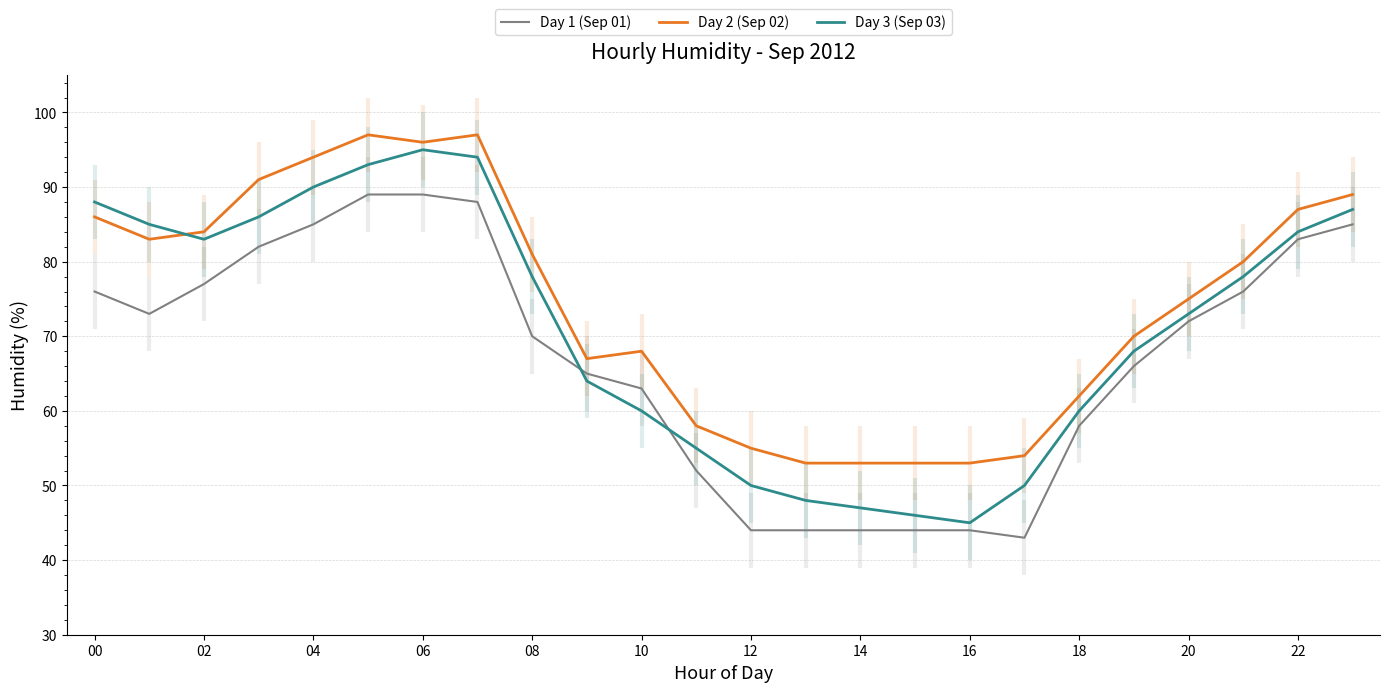

True or false: Day 2 (Sep 02) and Day 1 (Sep 01) cross at least once.

False